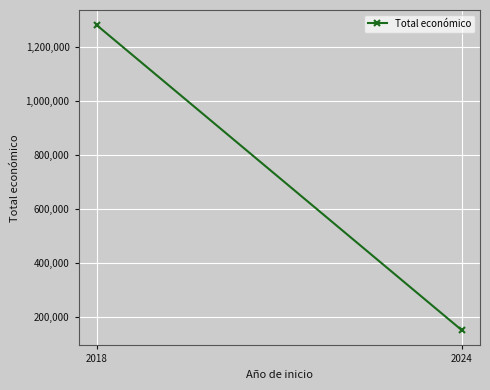

At which category does the chart reach its minimum across all series?

2024